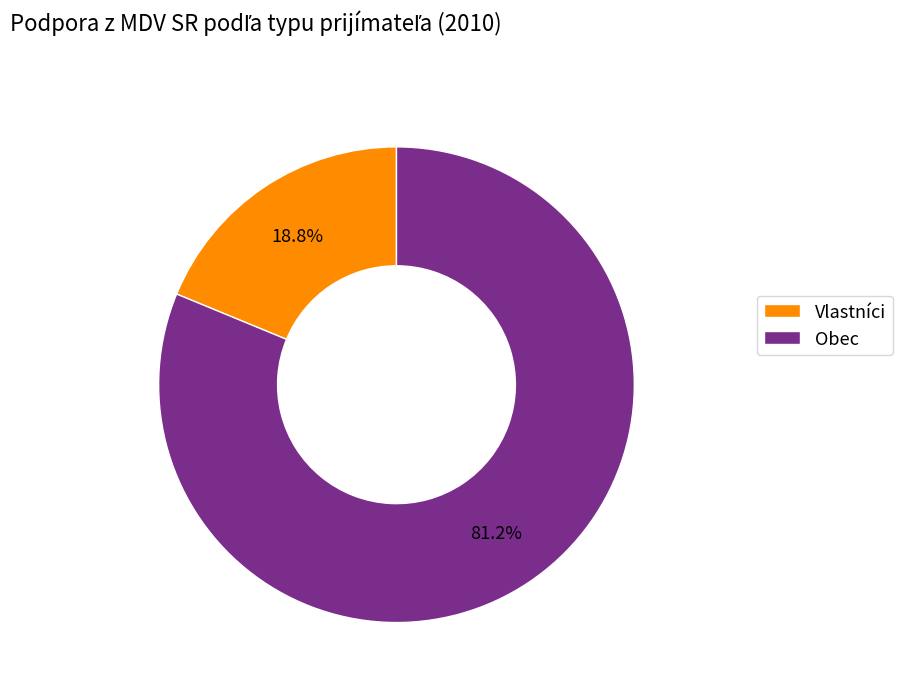

What is the ratio of the value at Obec to the value at Vlastníci?

4.3